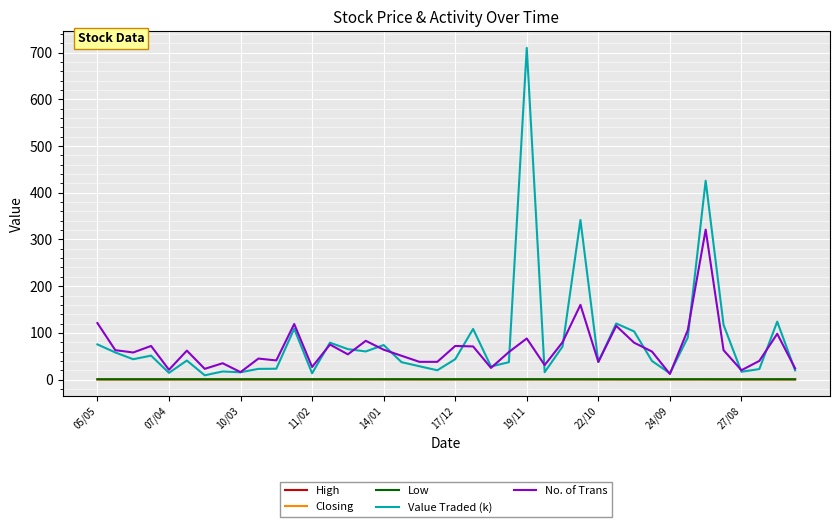

What is the maximum value for Value Traded (k)?

710.2